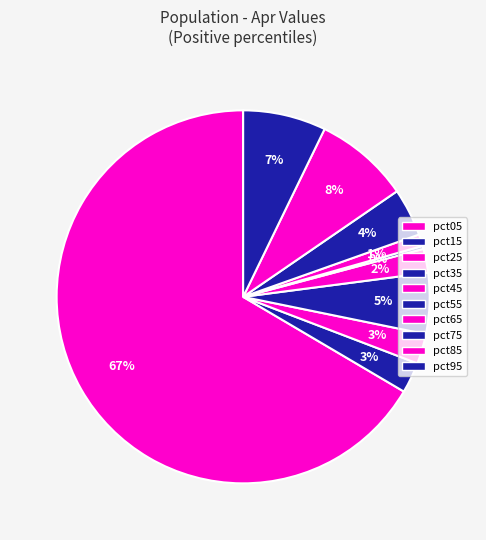

Which slice is the largest?

pct05